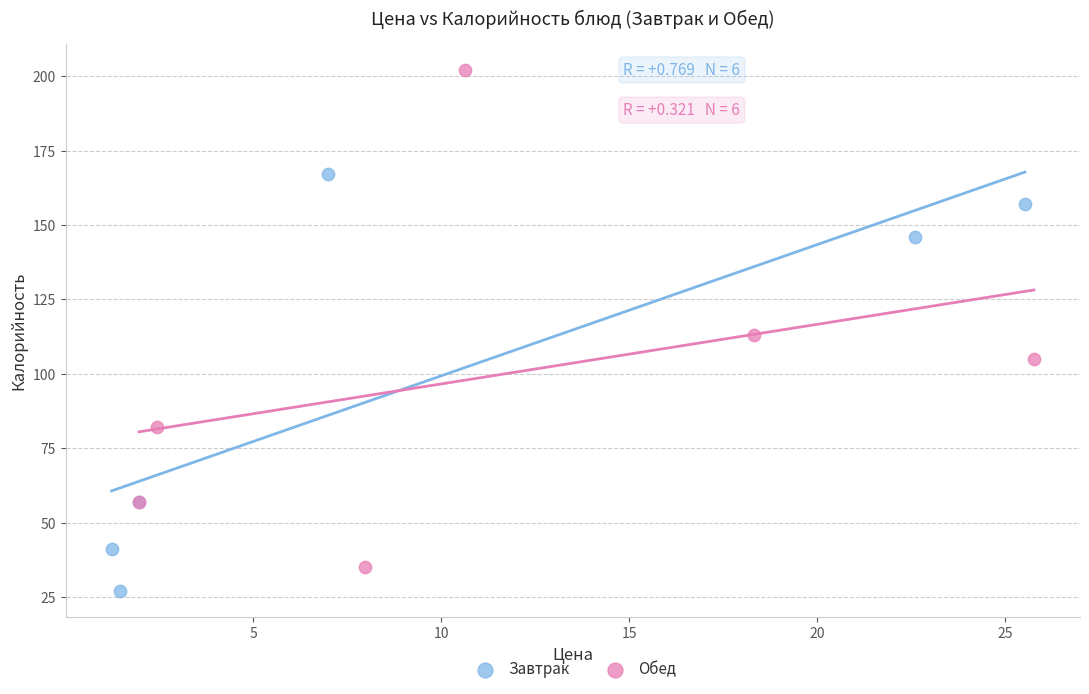

Which series has the largest Y range (max minus min)?

Обед